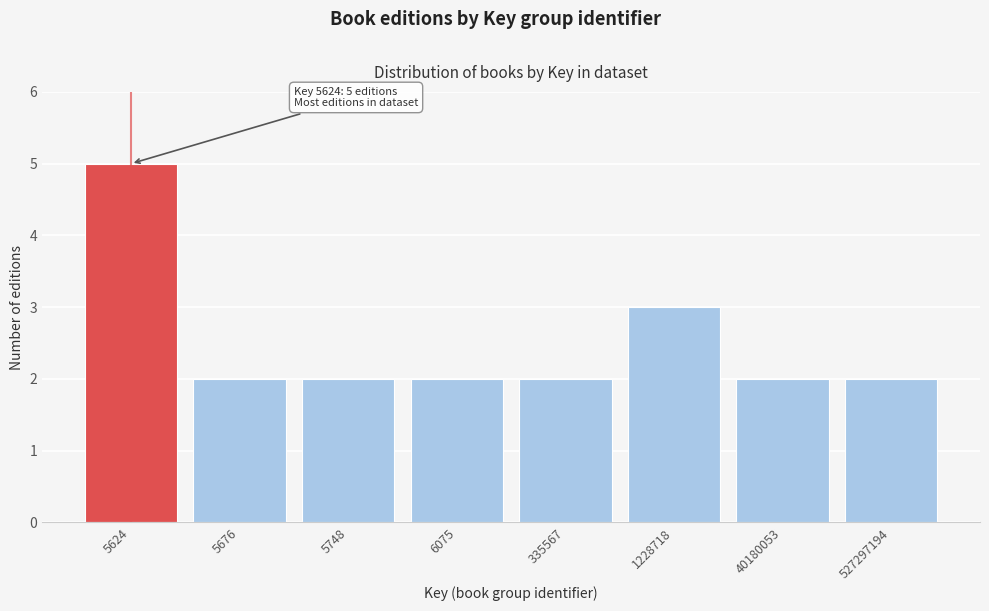

Reading left to right, list all the values displayed in this chart.

5624=5	5676=2	5748=2	6075=2	335567=2	1228718=3	40180053=2	527297194=2